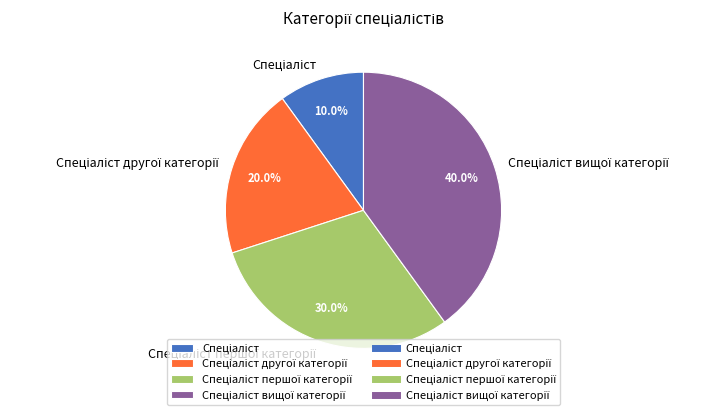

Is there a majority slice in this chart?

No